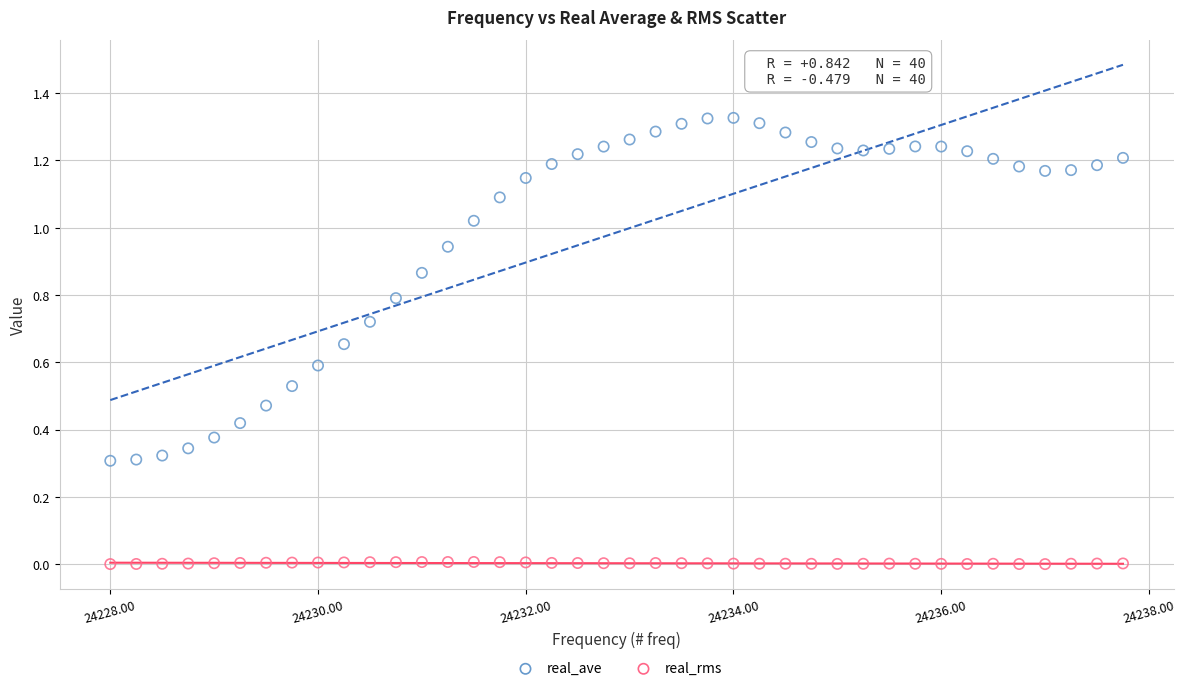

Which series contains the lowest Y value?

real_rms